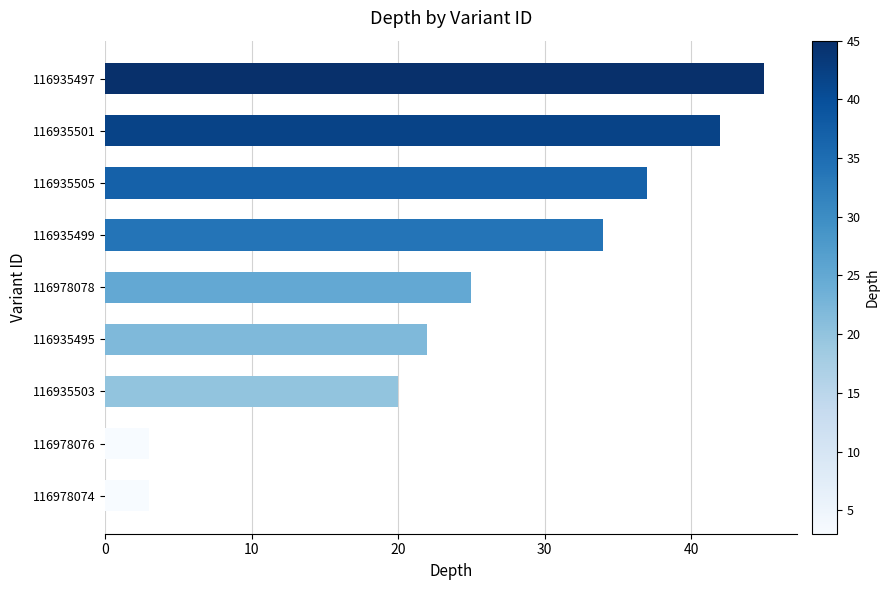

How many bars are there in total?

9